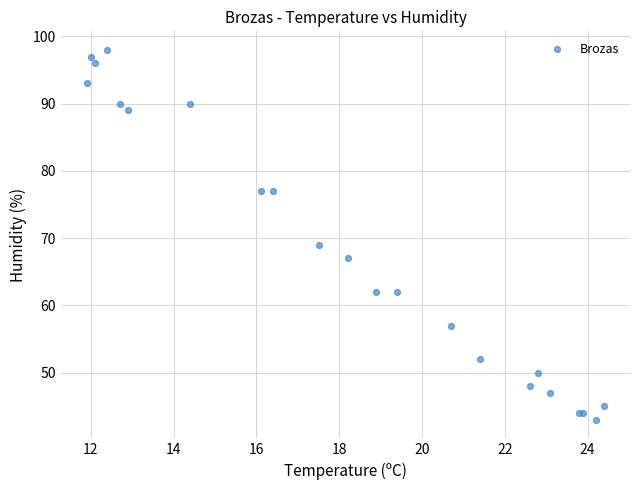

What Y value in the scatter plot is closest to 70?

69